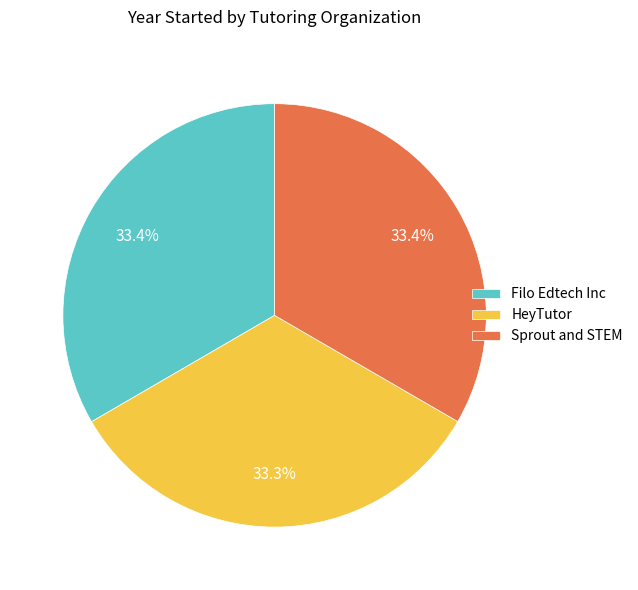

What percentage is the Sprout and STEM slice, to the nearest percent?

33%